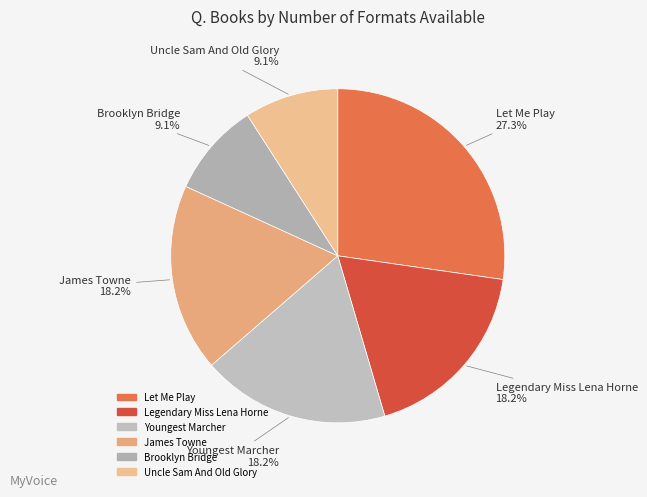

Count the number of slices in the pie.

6